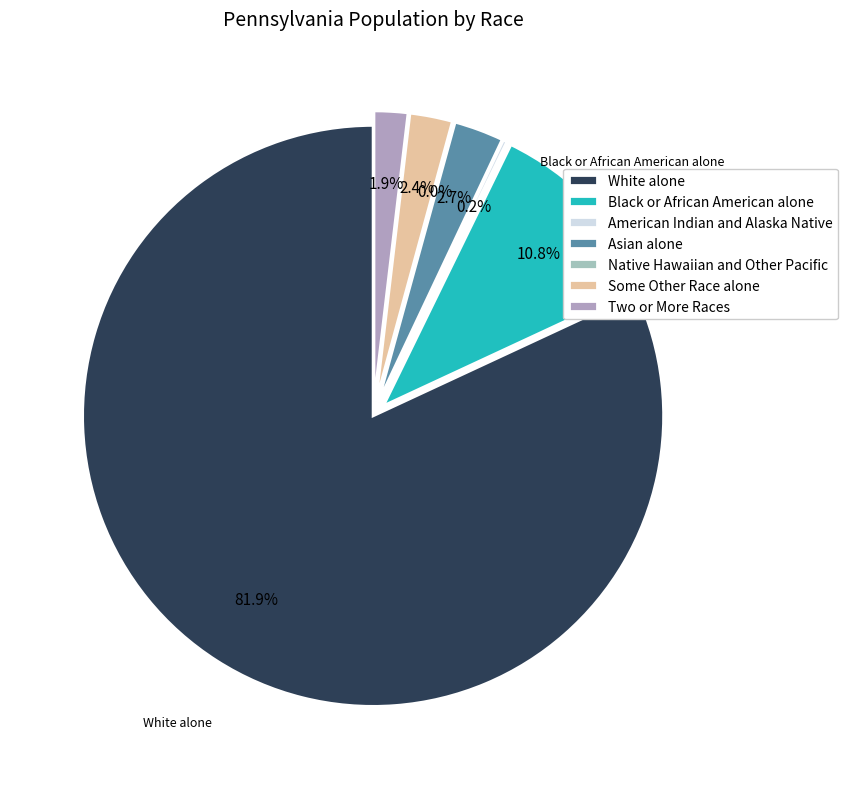

Which slice represents more than half of the pie?

White alone